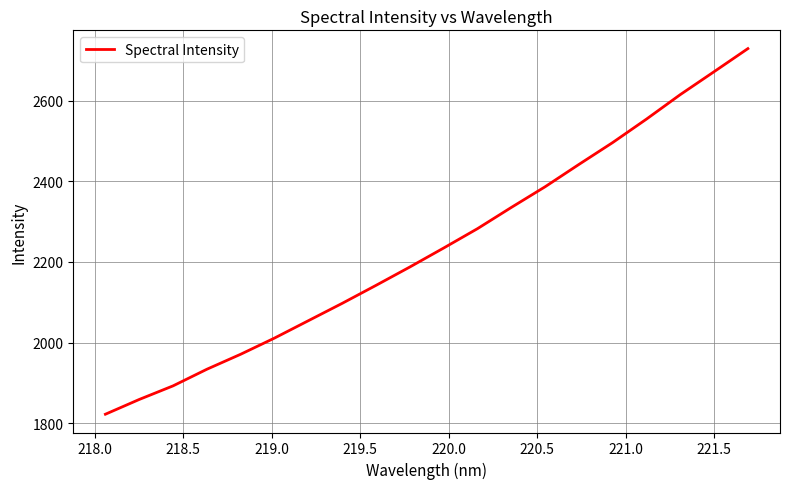

How many values are below 2234?

10